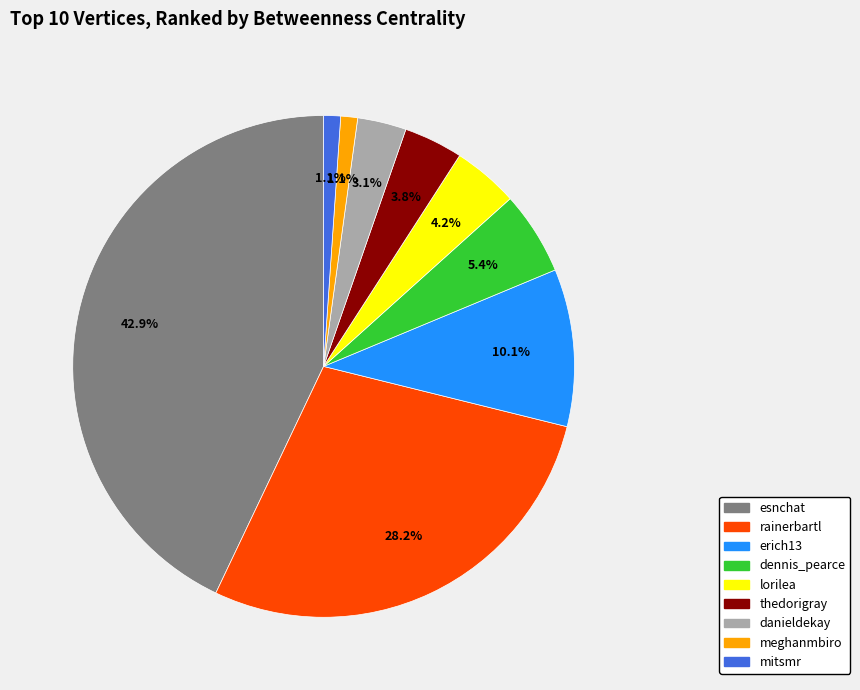

How many slices are in this pie chart?

9